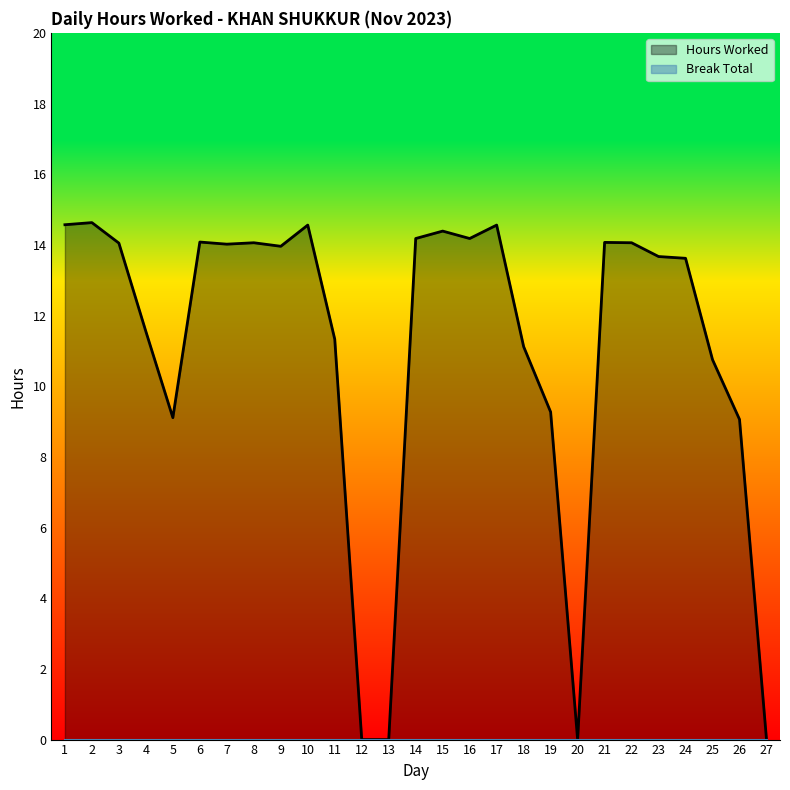

Reading right to left, extract all data points from this chart.

27=0.0	26=9.1	25=10.8	24=13.6	23=13.7	22=14.1	21=14.1	20=0.0	19=9.3	18=11.1	17=14.6	16=14.2	15=14.4	14=14.2	13=0.0	12=0.0	11=11.3	10=14.6	9=14.0	8=14.1	7=14.0	6=14.1	5=9.1	4=11.6	3=14.1	2=14.6	1=14.6